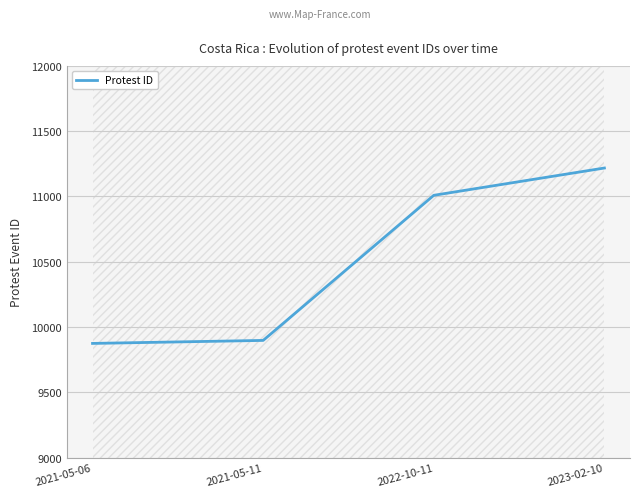

What is the difference between the maximum and second lowest values?

1320